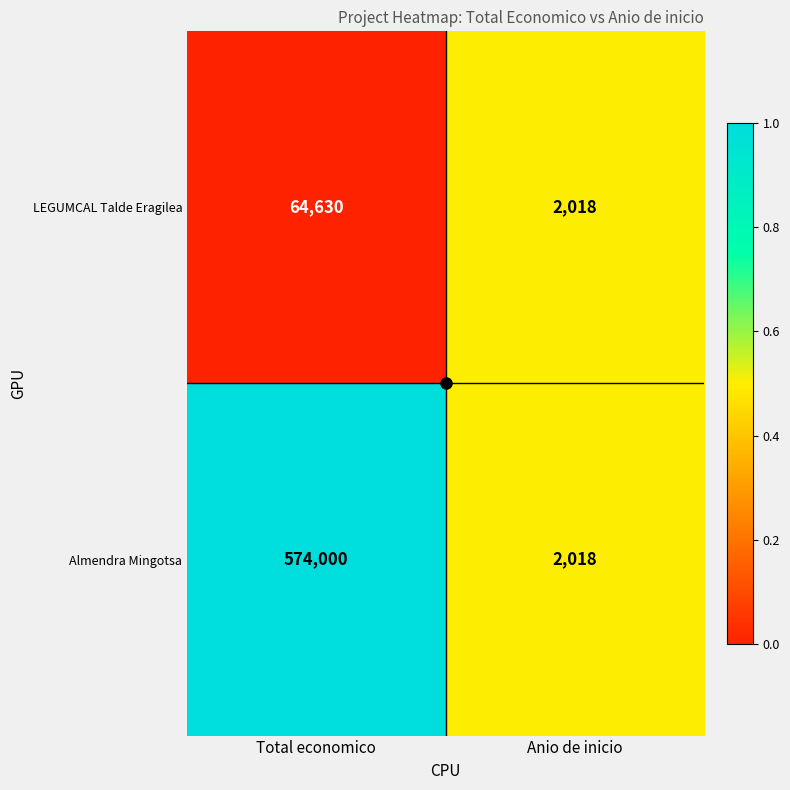

What is the difference between the maximum and minimum values in the Almendra Mingotsa series?

571982